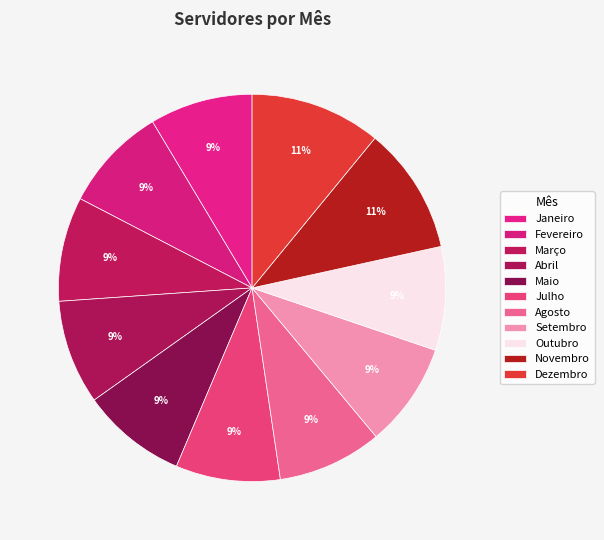

Does Janeiro account for over 50% of the chart?

No